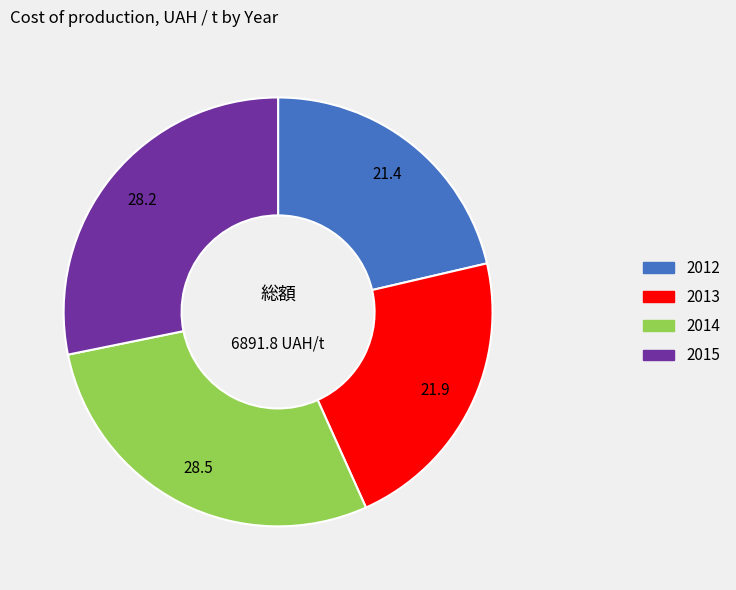

Approximately how many times larger is the value at 2015 compared to 2014?

1.0